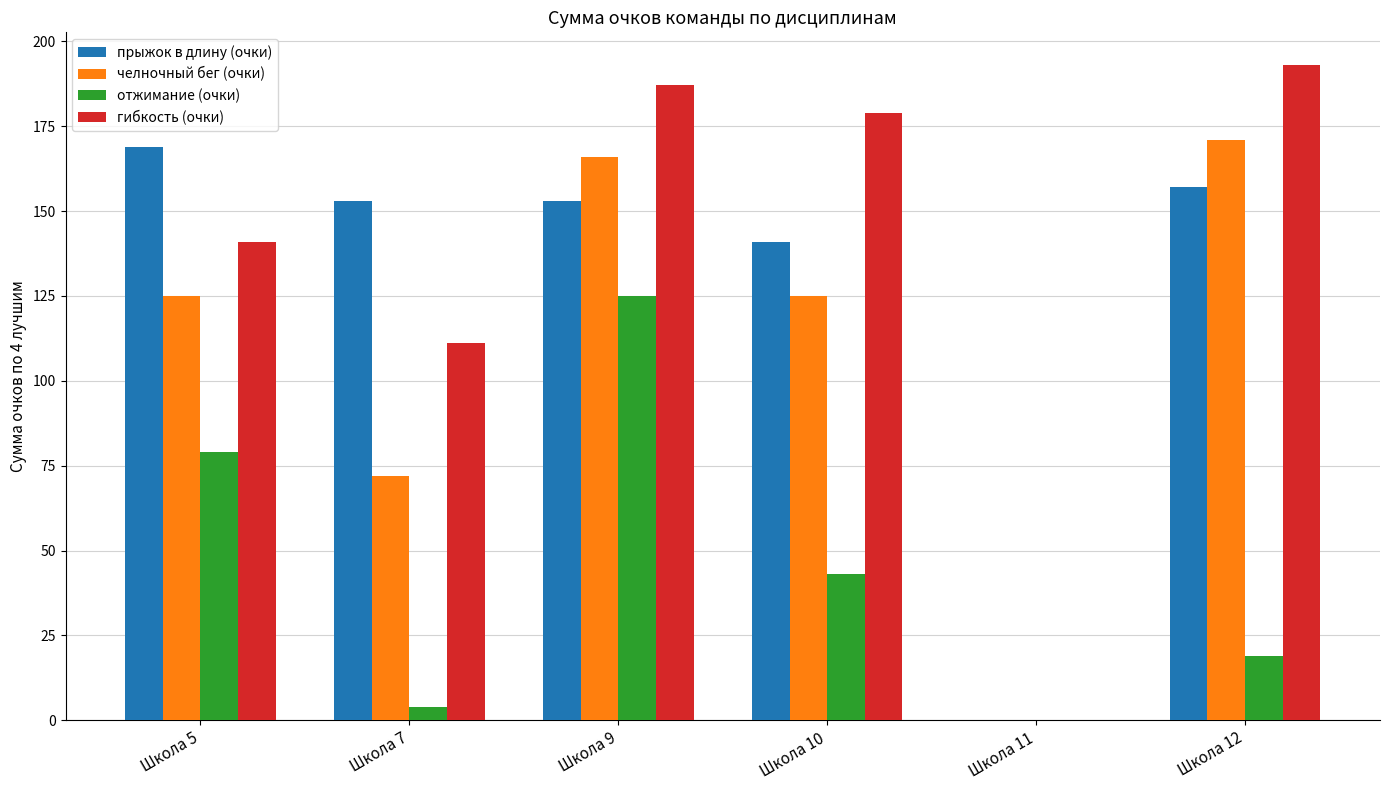

Reading right to left, extract all data points from this chart.

прыжок в длину (очки): 157	0	141	153	153	169
челночный бег (очки): 171	0	125	166	72	125
отжимание (очки): 19	0	43	125	4	79
гибкость (очки): 193	0	179	187	111	141